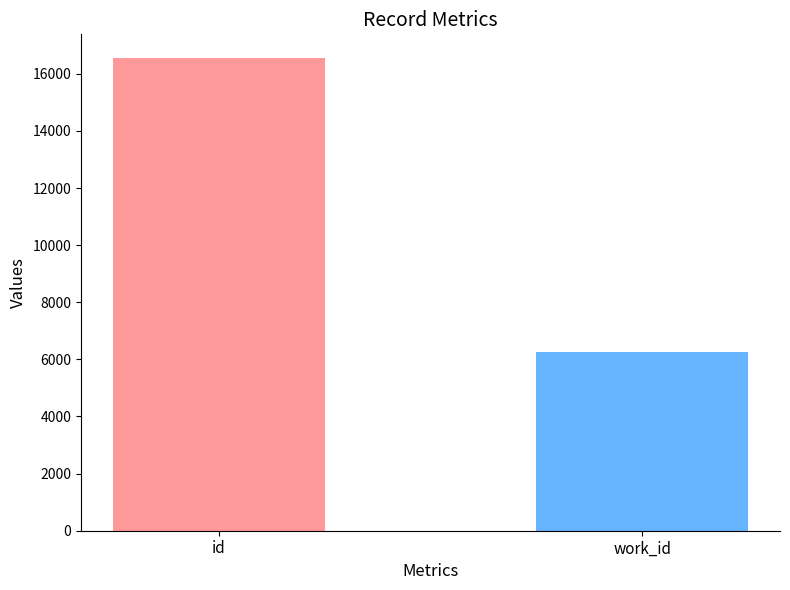

What is the value of the work_id bar at the 4th from the left?

6281